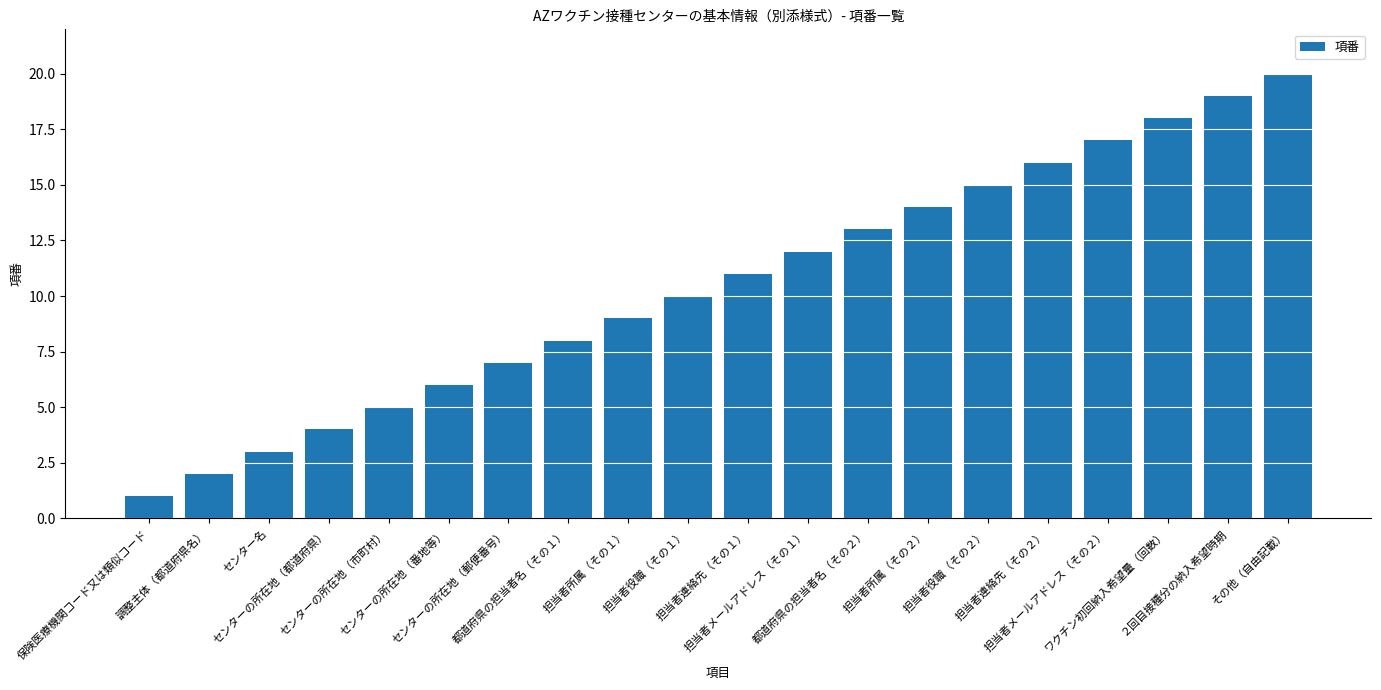

Which has a higher value, センターの所在地（市町村） or 担当者役職（その２）?

担当者役職（その２）